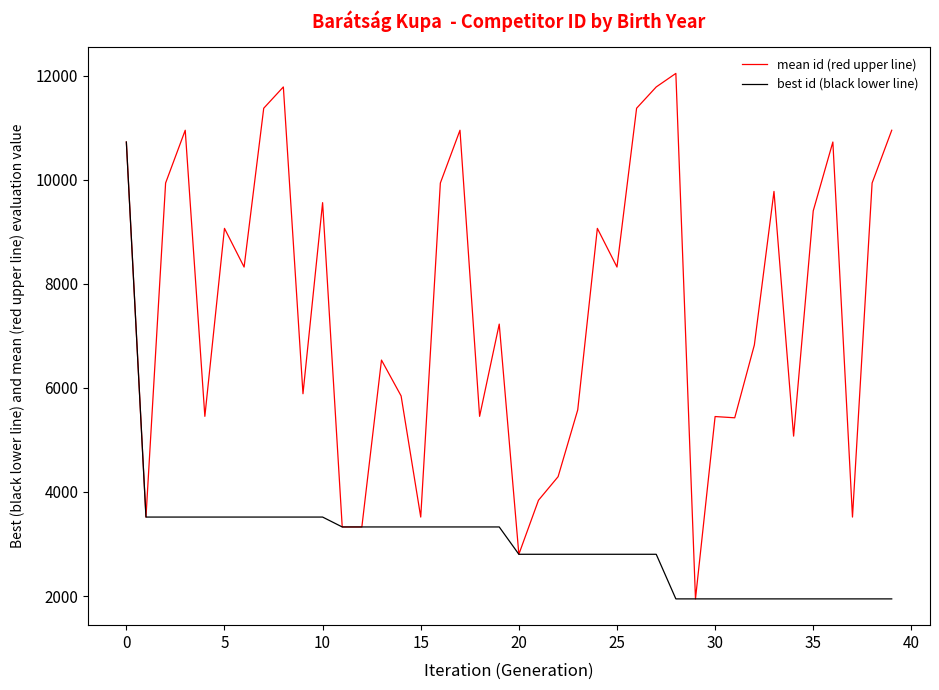

Which series has the largest total across all categories?

mean id (red upper line)